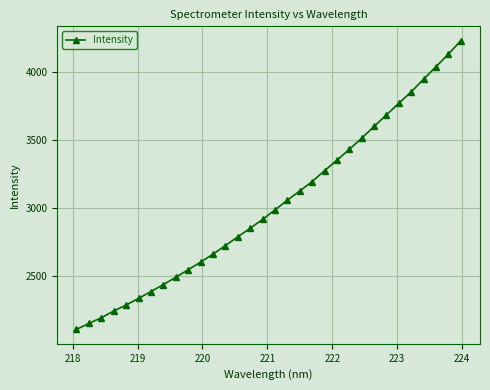

What is the greatest value displayed?

4227.9